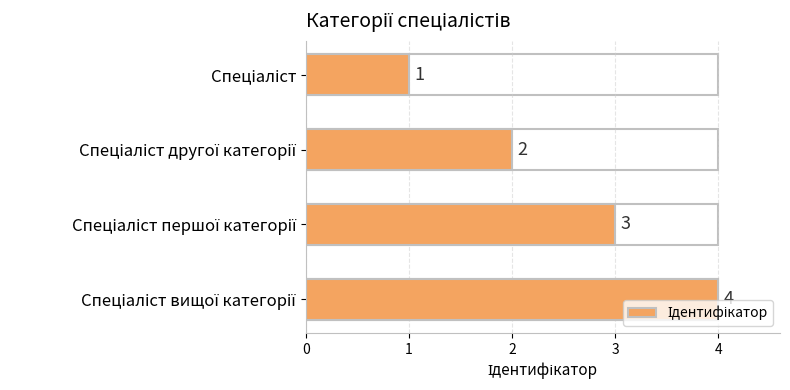

Count the values in the range 2 to 4.

3